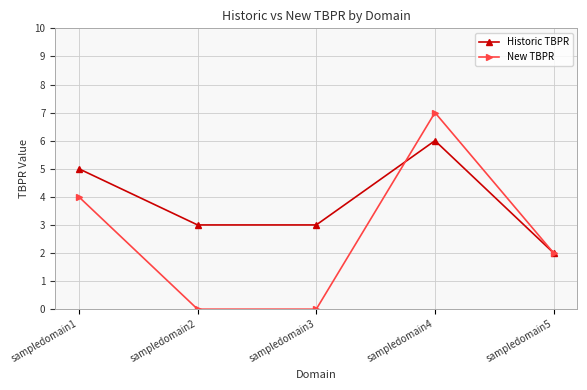

The value of New TBPR at sampledomain2 is 0. True or false?

True